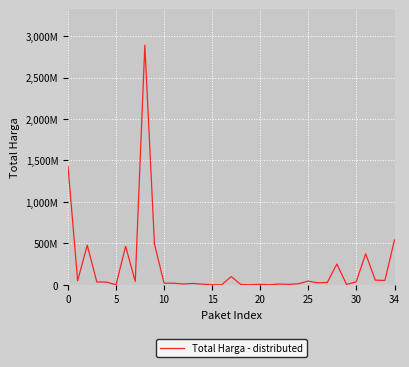

True or false: the data has more than 2 interior local peaks.

True